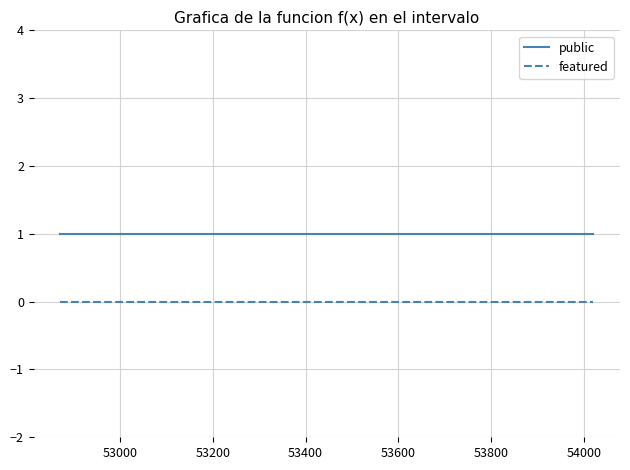

Which series has the largest total across all categories?

public